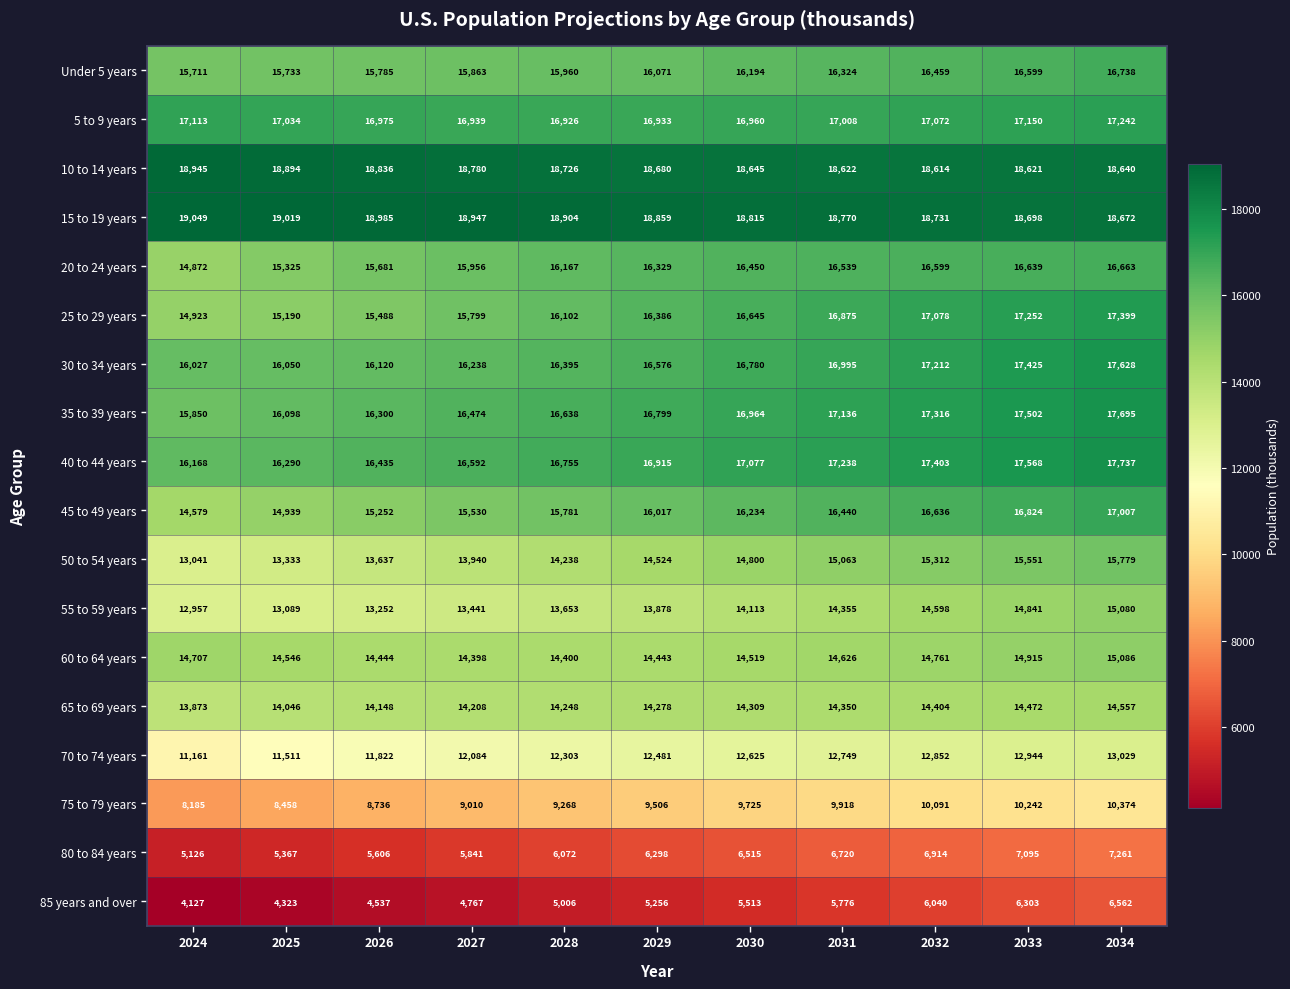

Count the number of data series in this chart.

18